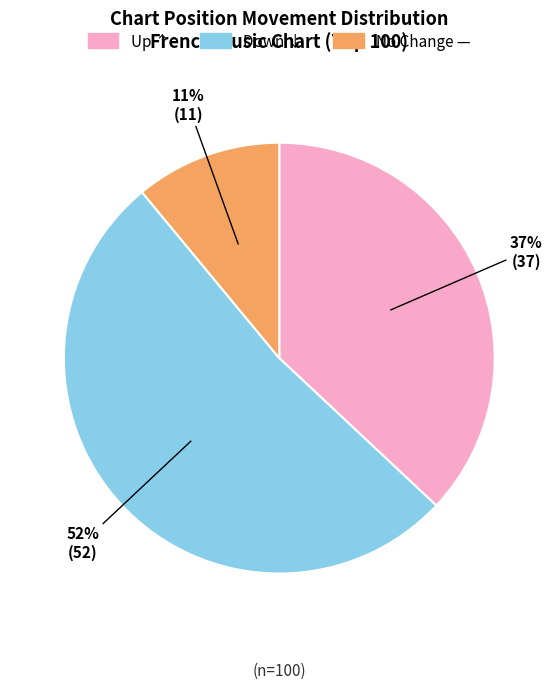

Count the number of slices in the pie.

3